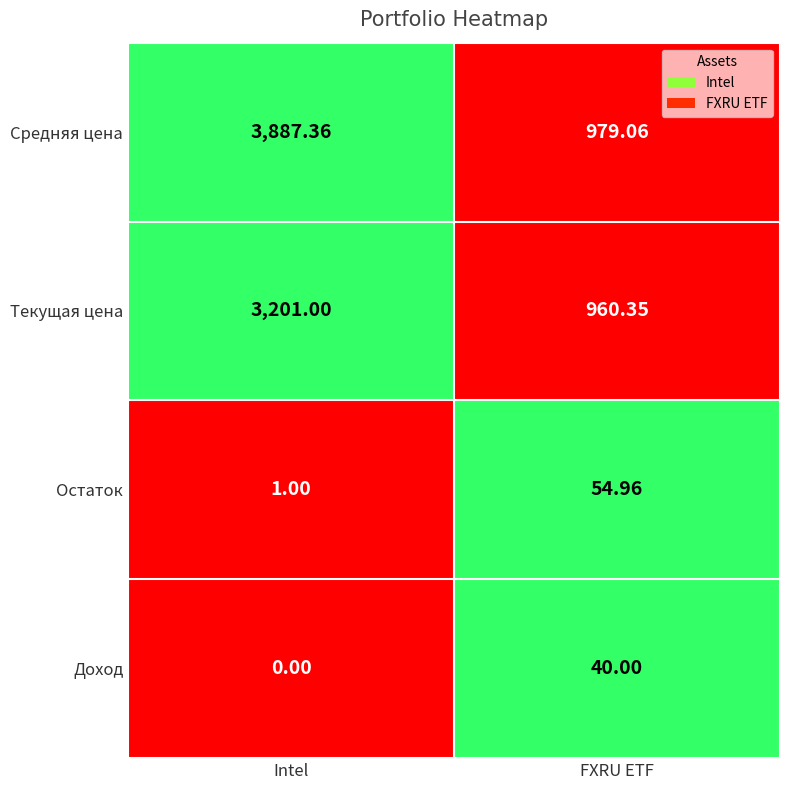

At which category is the sum across all series the highest?

Intel